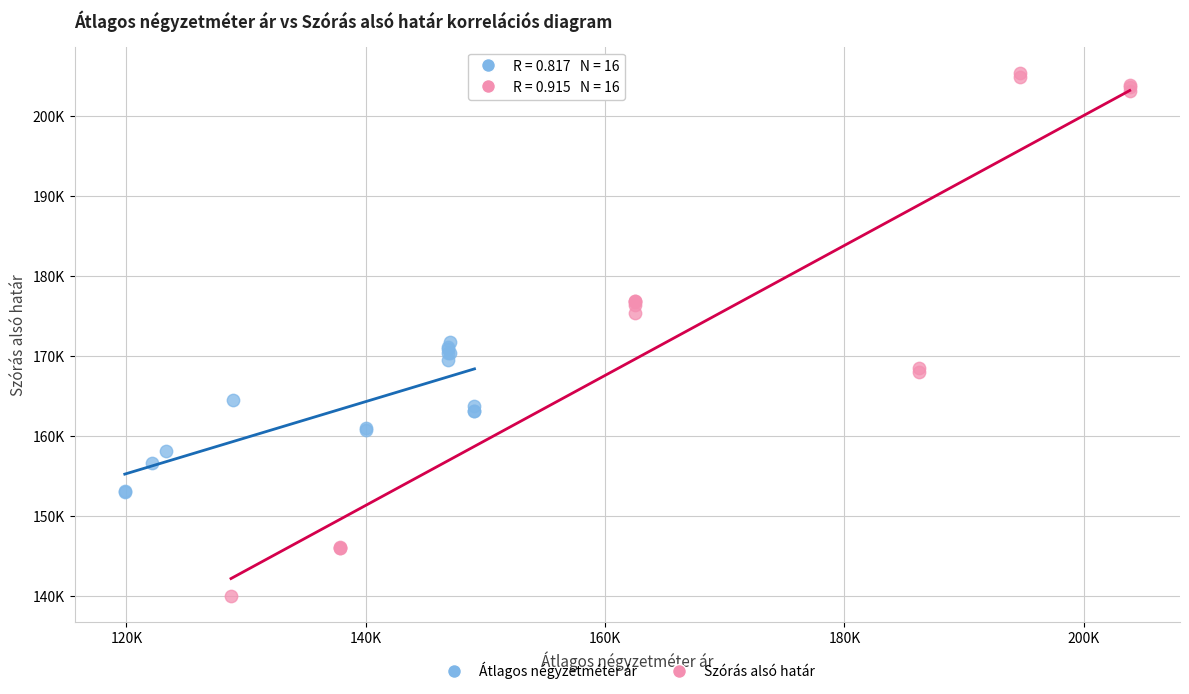

Which series reaches the minimum Y coordinate?

Szórás alsó határ